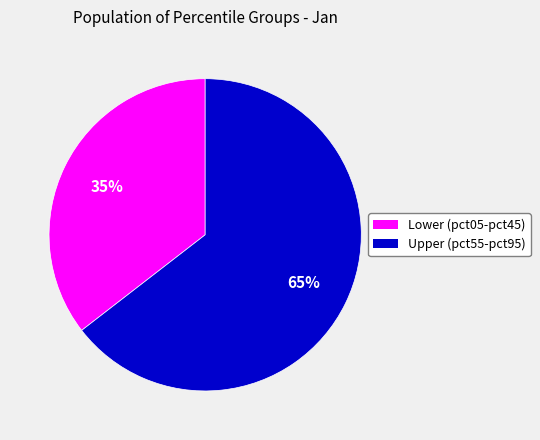

To the nearest percent, what is the average slice percentage?

50%